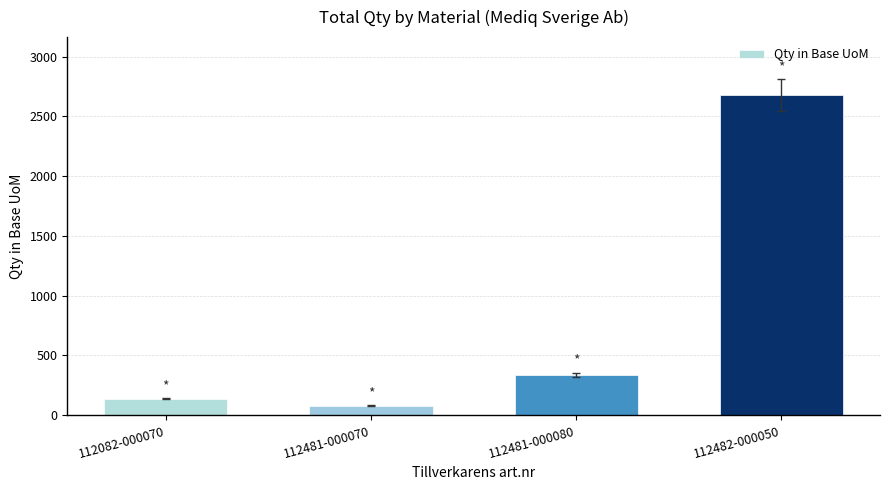

Which has a higher value, 112082-000070 or 112481-000070?

112082-000070